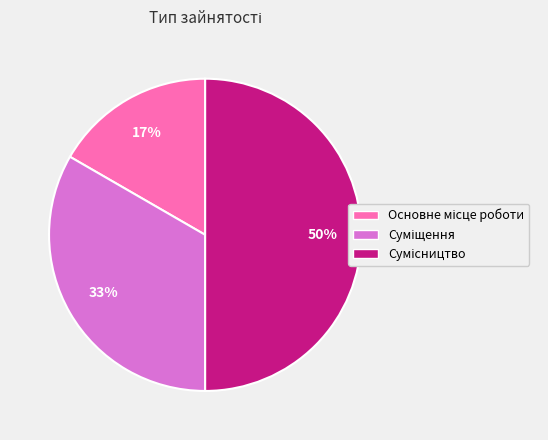

To the nearest percent, what is the average slice percentage?

33%